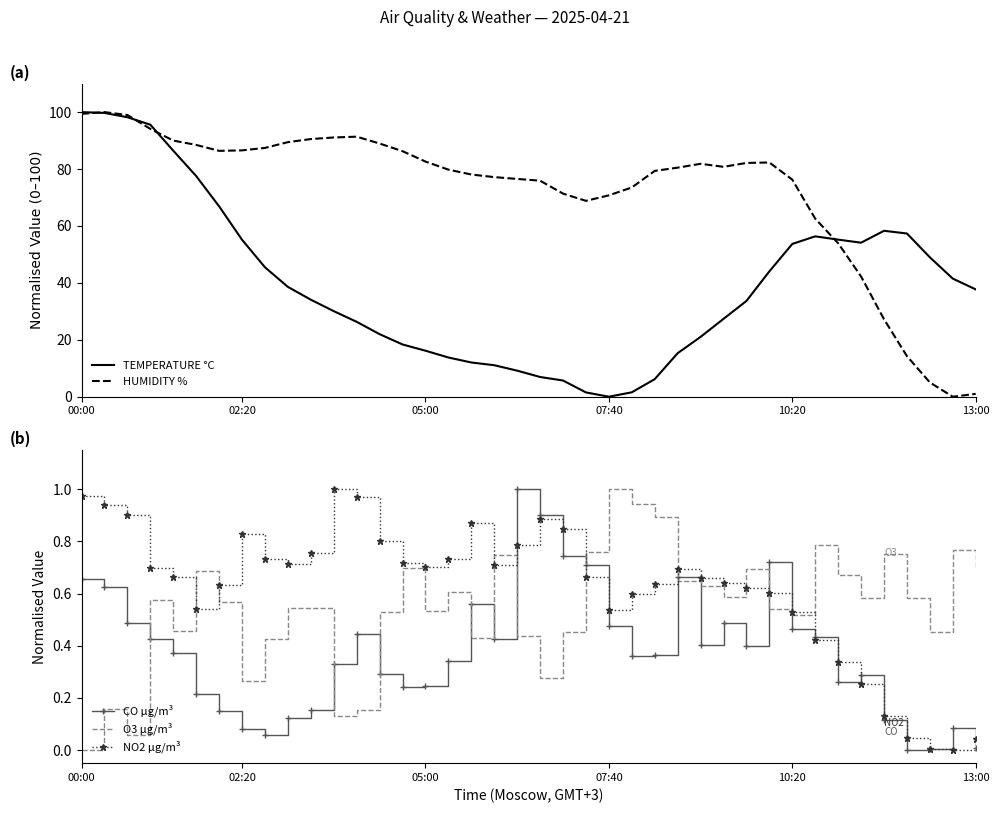

Reading left to right, list all the values displayed in this chart.

TEMPERATURE °C: 100.0	99.7	98.2	95.6	86.5	77.5	66.9	55.2	45.5	38.6	34.1	30.1	26.3	22.0	18.4	16.2	13.8	12.0	11.1	9.2	6.9	5.7	1.5	0.0	1.6	6.2	15.3	21.0	27.4	33.7	44.0	53.7	56.4	55.2	54.1	58.3	57.3	49.0	41.5	37.7
HUMIDITY %: 99.4	100.0	99.0	94.1	90.0	88.5	86.4	86.6	87.4	89.4	90.5	91.1	91.4	89.0	86.3	82.6	79.8	78.1	77.2	76.5	75.9	71.4	68.8	70.8	73.5	79.4	80.5	81.8	80.8	82.1	82.3	76.3	62.6	53.9	42.2	27.2	14.3	5.0	0.0	1.0
CO µg/m³: 0.7	0.6	0.5	0.4	0.4	0.2	0.2	0.1	0.1	0.1	0.2	0.3	0.4	0.3	0.2	0.2	0.3	0.6	0.4	1.0	0.9	0.7	0.7	0.5	0.4	0.4	0.7	0.4	0.5	0.4	0.7	0.5	0.4	0.3	0.3	0.1	0.0	0.0	0.1	0.0
O3 µg/m³: 0.0	0.2	0.1	0.6	0.5	0.7	0.6	0.3	0.4	0.5	0.5	0.1	0.2	0.5	0.7	0.5	0.6	0.4	0.7	0.4	0.3	0.5	0.8	1.0	0.9	0.9	0.6	0.6	0.6	0.7	0.5	0.5	0.8	0.7	0.6	0.8	0.6	0.5	0.8	0.7
NO2 µg/m³: 1.0	0.9	0.9	0.7	0.7	0.5	0.6	0.8	0.7	0.7	0.8	1.0	1.0	0.8	0.7	0.7	0.7	0.9	0.7	0.8	0.9	0.8	0.7	0.5	0.6	0.6	0.7	0.7	0.6	0.6	0.6	0.5	0.4	0.3	0.3	0.1	0.0	0.0	0.0	0.0